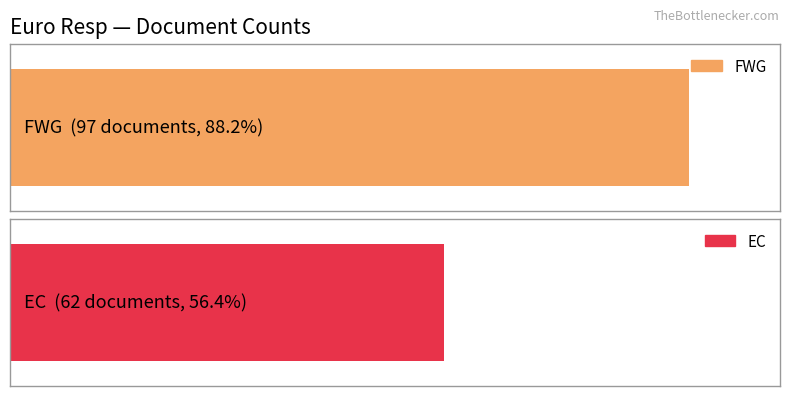

True or false: the data shows 62 at EC.

True